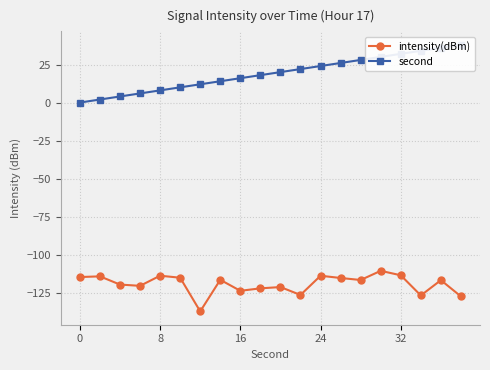

True or false: intensity(dBm) has more than 0 points higher than both neighbors.

True